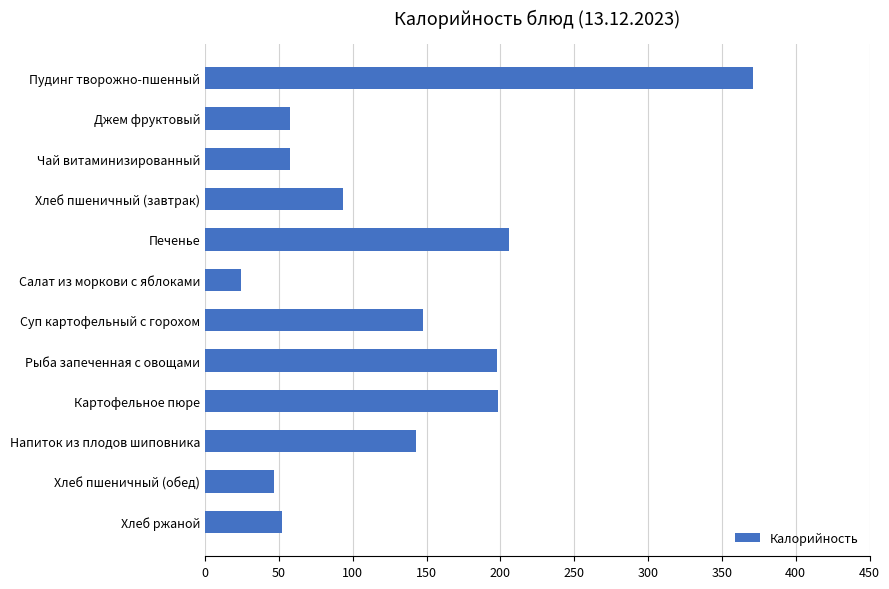

What position from the top is Напиток из плодов шиповника?

10